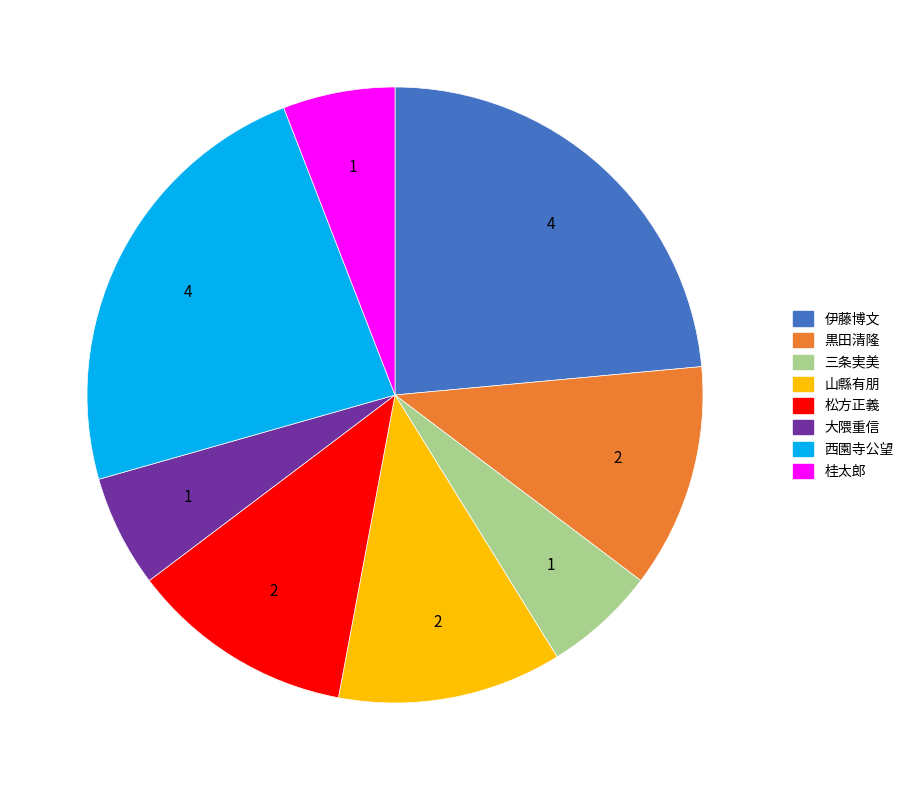

Do 西園寺公望 and 松方正義 together represent more than half of the pie?

No